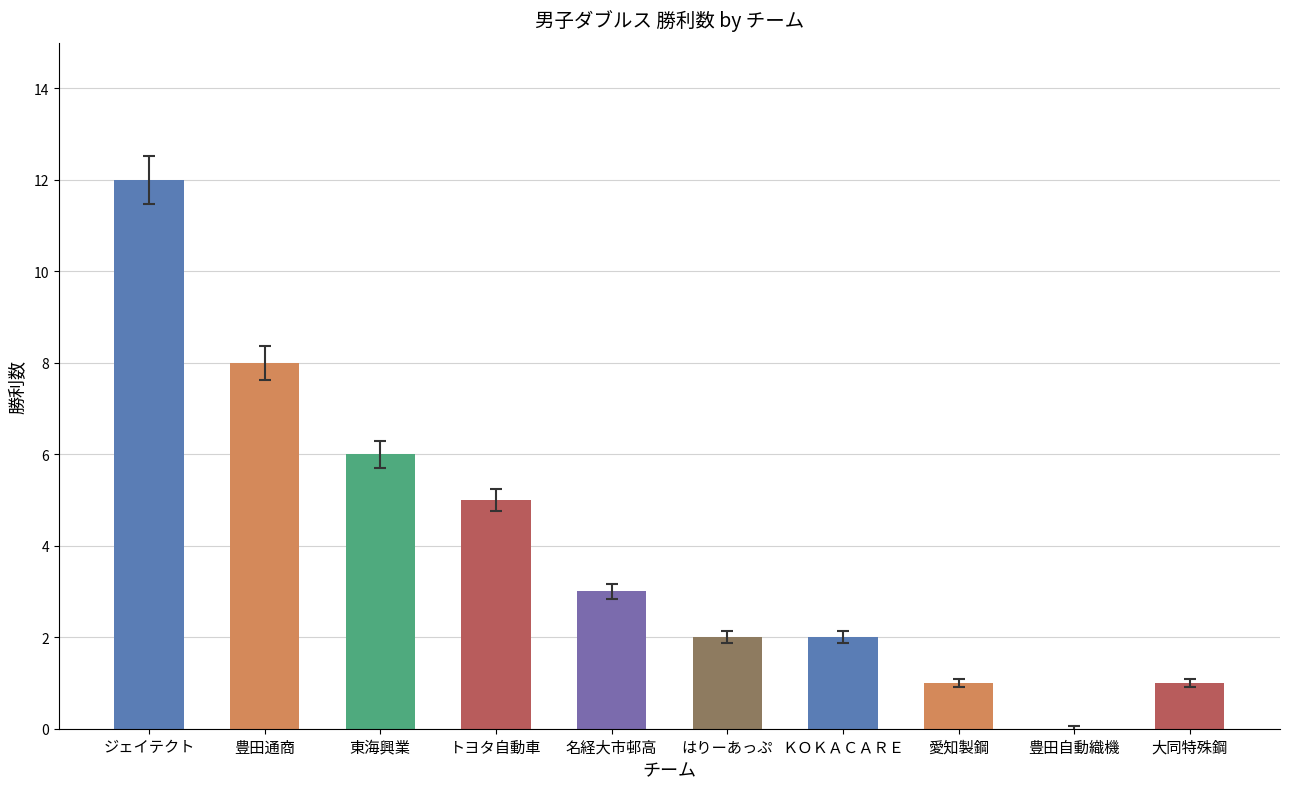

Does the chart contain stacked bars?

No